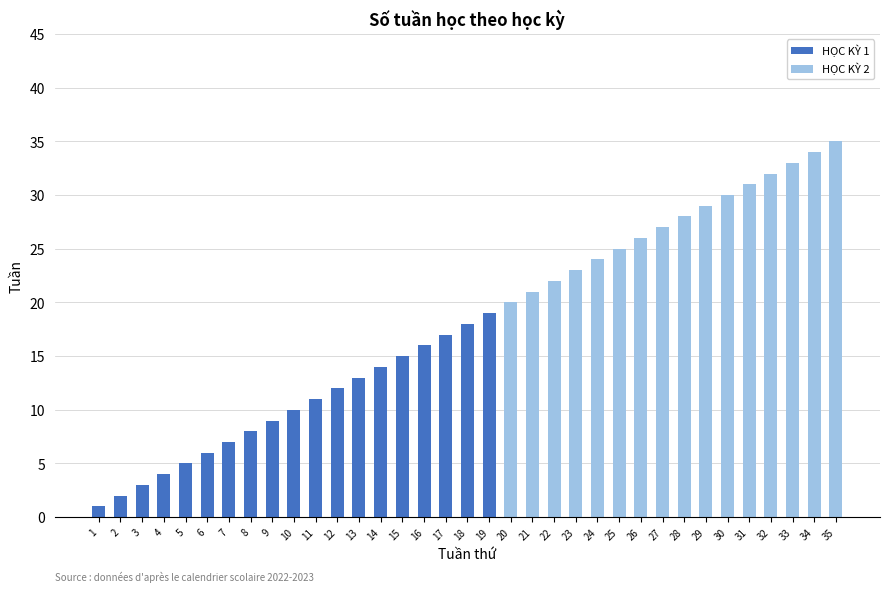

The value of HỌC KỲ 1 at 19 is 19. True or false?

True